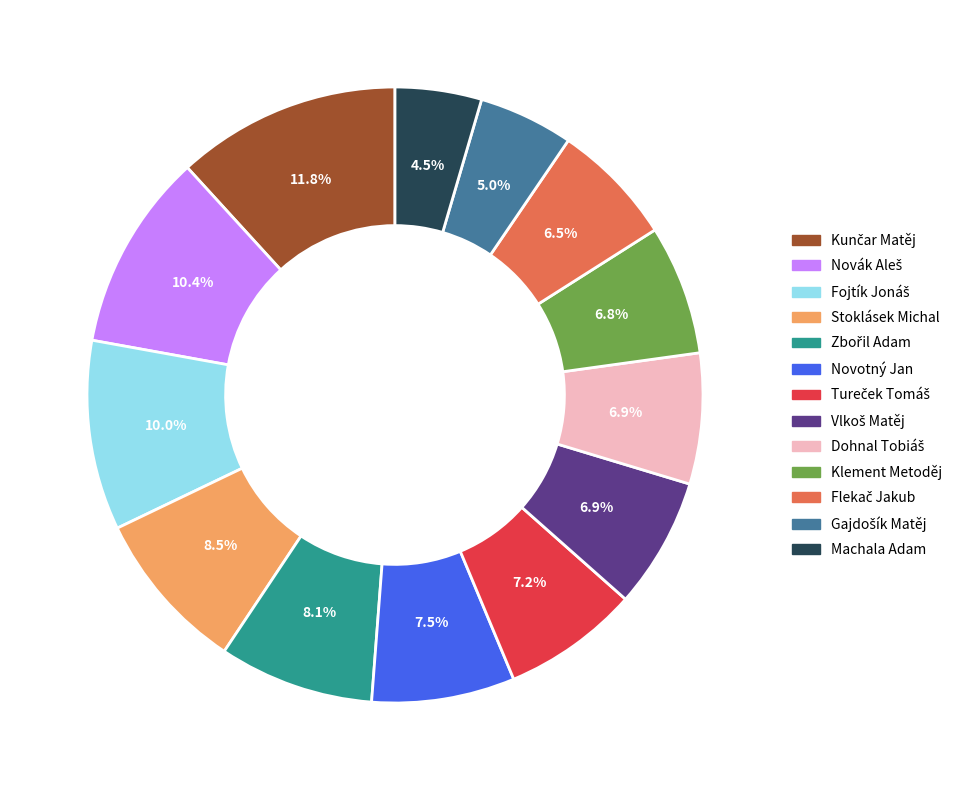

Combined, what portion of the pie is Klement Metoděj and Stoklásek Michal?

15.3%